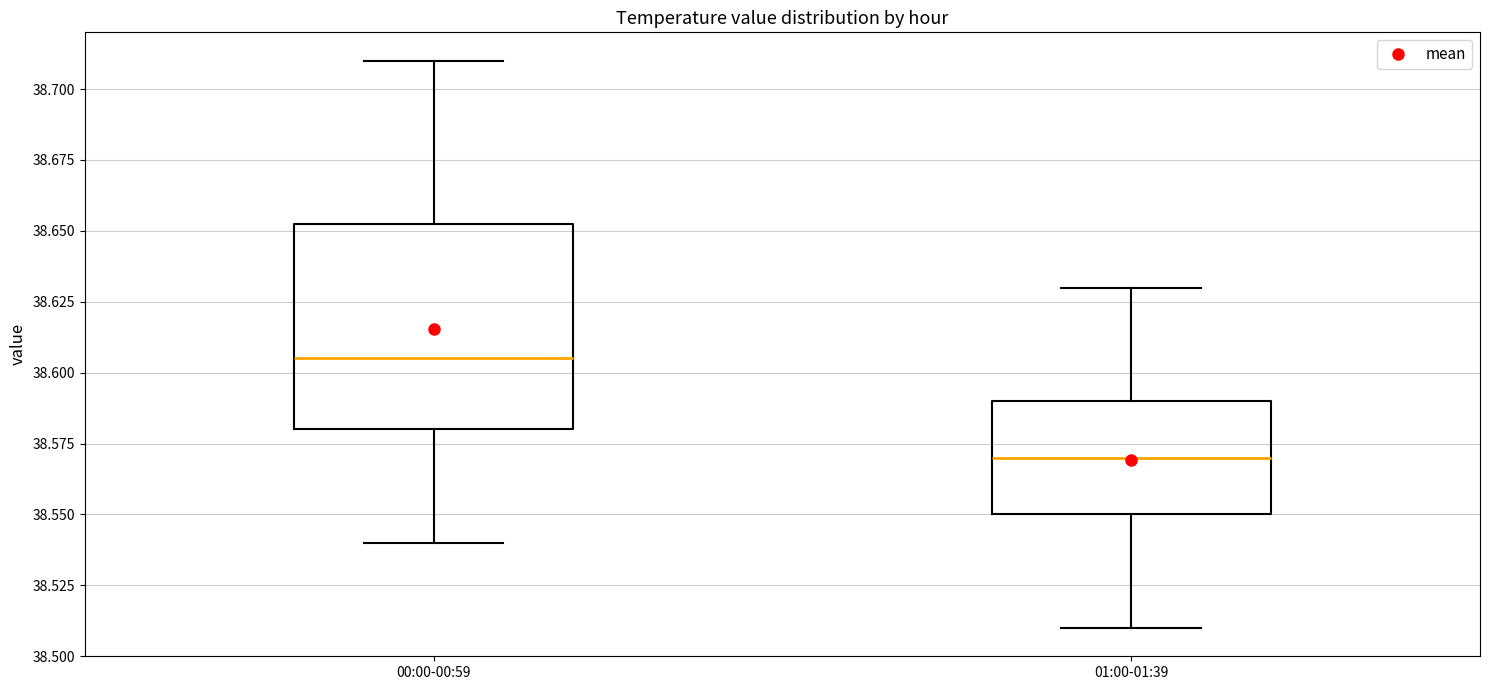

Reading left to right, read every box against the y-axis: the position of its median line, the range the box covers, and the ends of its whiskers. The values are not printed on the chart, so give them approximately, as read against the axis.

00:00-00:59: median 38.605, box 38.580 to 38.655, whiskers 38.540 to 38.710
01:00-01:39: median 38.570, box 38.550 to 38.590, whiskers 38.510 to 38.630